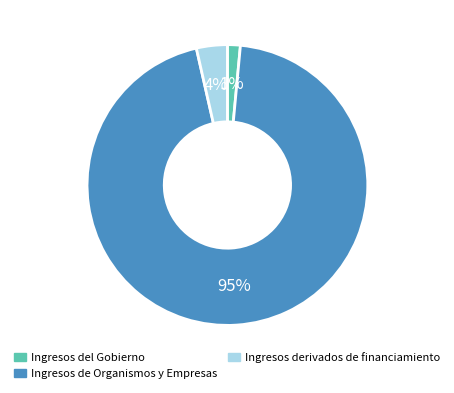

Which category has the biggest portion of the pie?

Ingresos de Organismos y Empresas